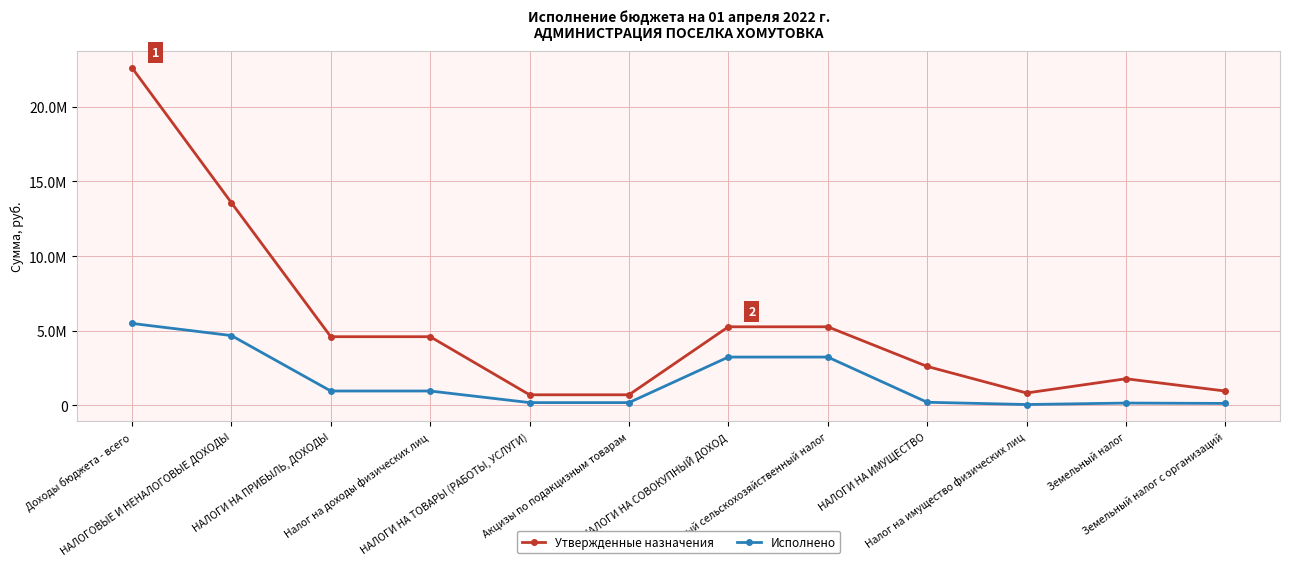

What are all the series names shown in the legend?

Утвержденные назначения, Исполнено